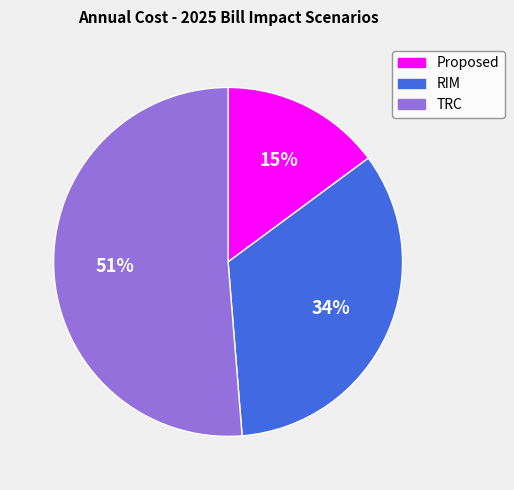

Do RIM and Proposed together represent more than half of the pie?

No